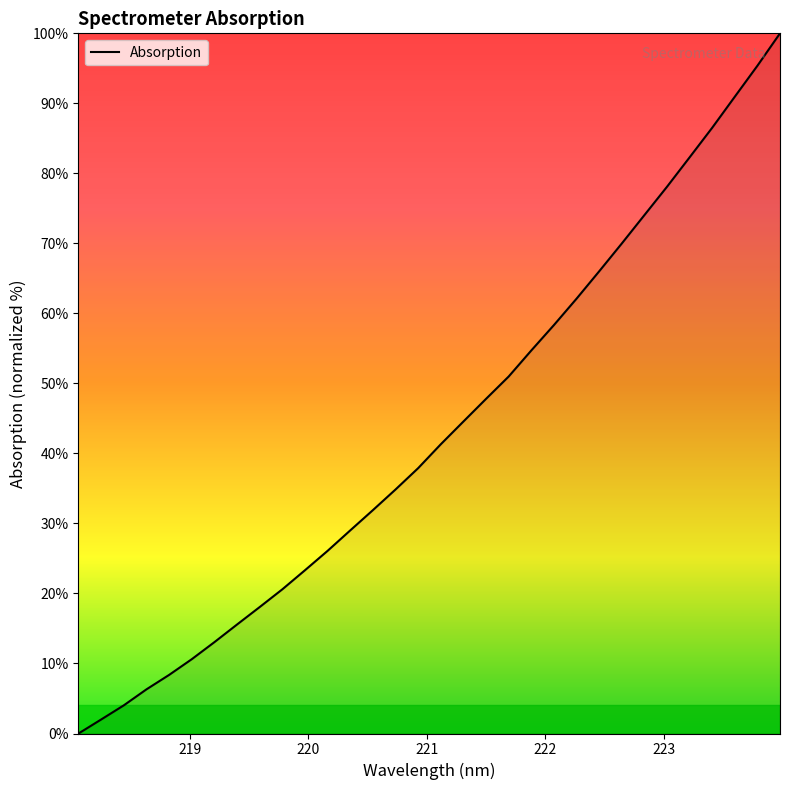

What is the difference between the maximum and minimum values?

100.0